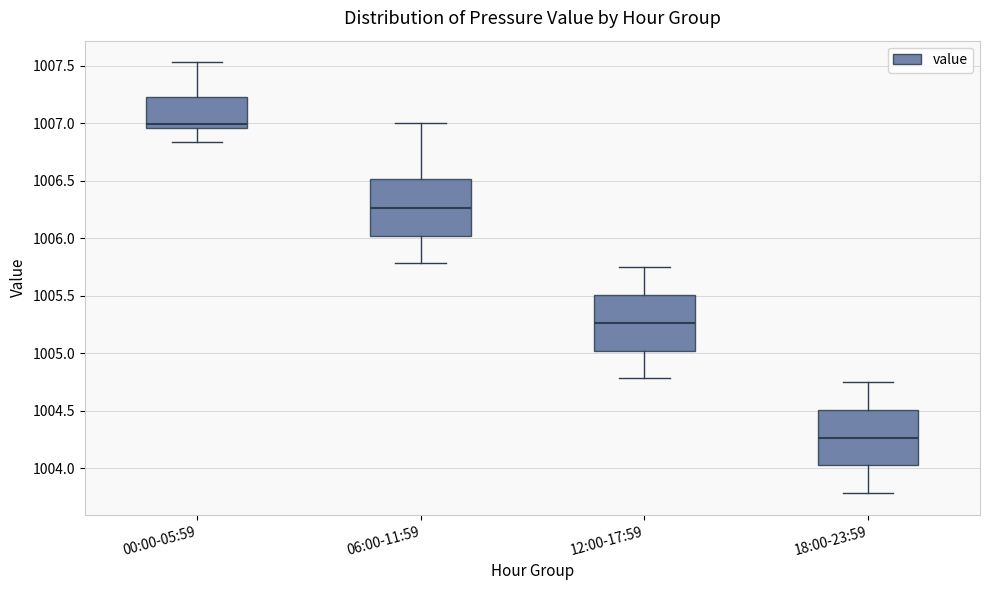

Reading left to right, transcribe this box plot: for each box, give where its median line is, the range the box spans, and where its two whiskers end, as read against the y-axis. The values are not printed on the chart, so give them approximately, as read against the axis.

00:00-05:59: median 1007.00, box 1006.95 to 1007.25, whiskers 1006.85 to 1007.55
06:00-11:59: median 1006.25, box 1006.00 to 1006.50, whiskers 1005.80 to 1007.00
12:00-17:59: median 1005.25, box 1005.00 to 1005.50, whiskers 1004.80 to 1005.75
18:00-23:59: median 1004.25, box 1004.00 to 1004.50, whiskers 1003.80 to 1004.75